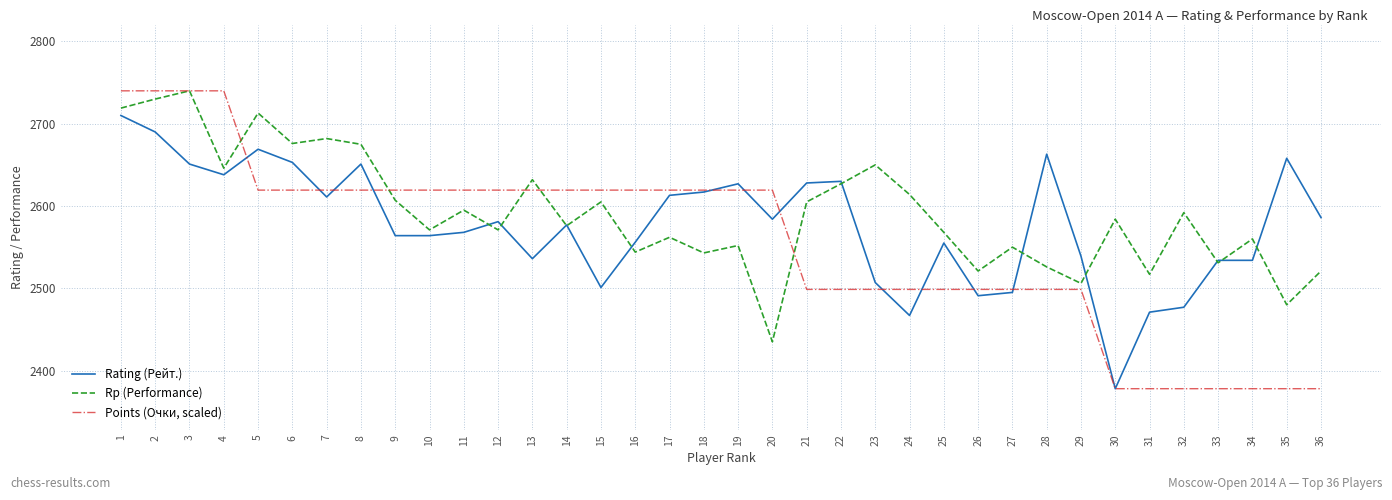

Does the chart have visible grid lines?

Yes